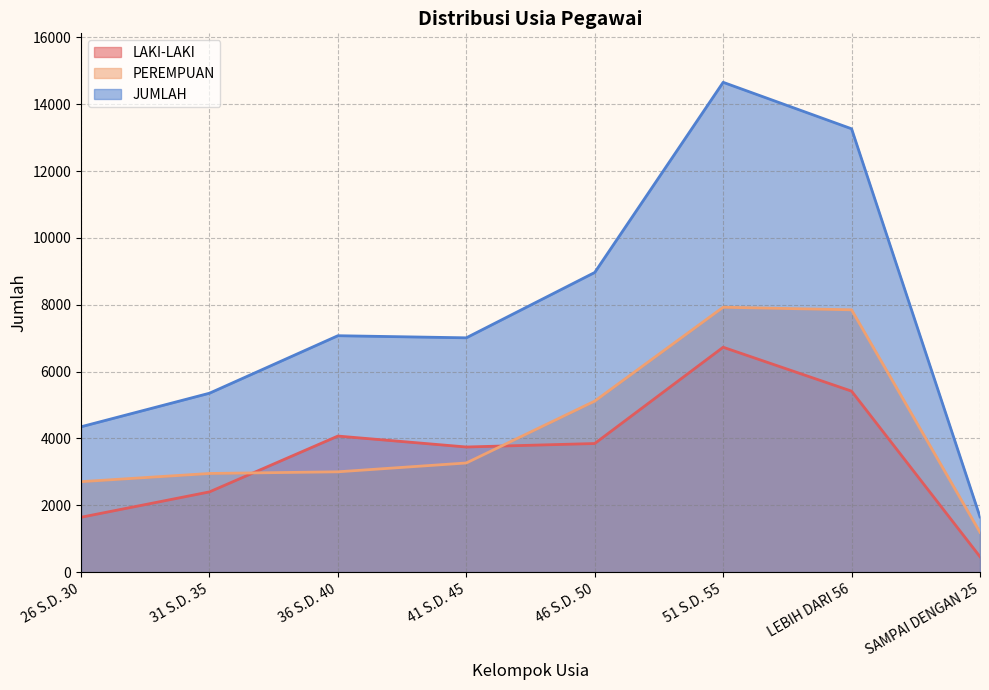

Read the JUMLAH value at 46 S.D. 50, to the nearest 50.

8950